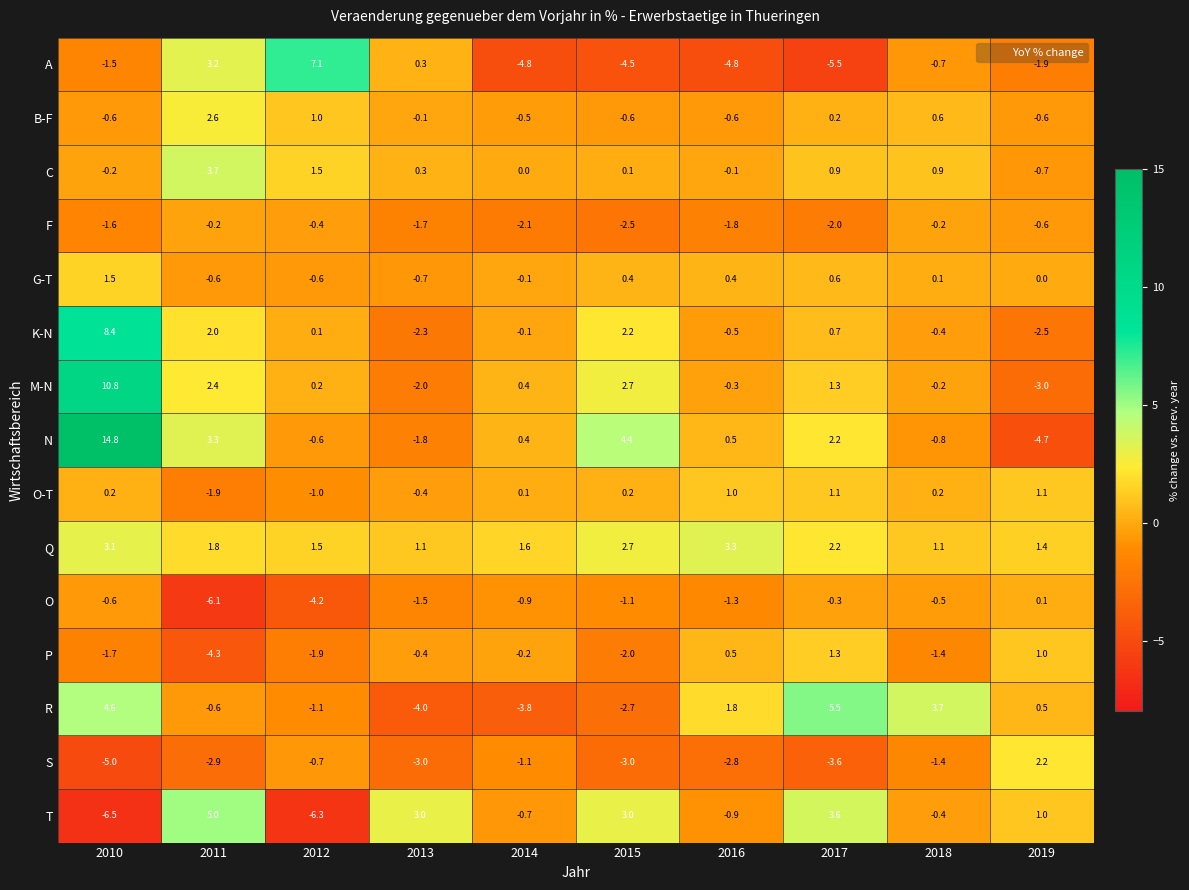

At which category is the sum across all series the highest?

2010